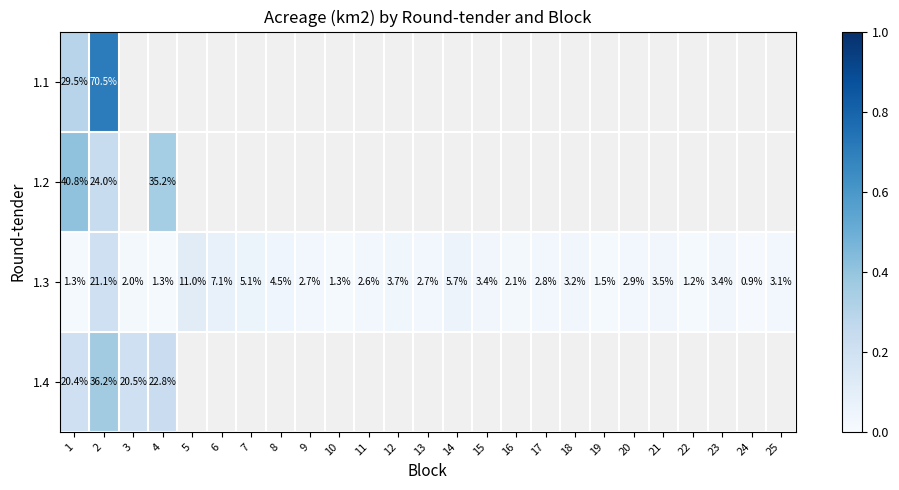

How many data points does each series have?

25